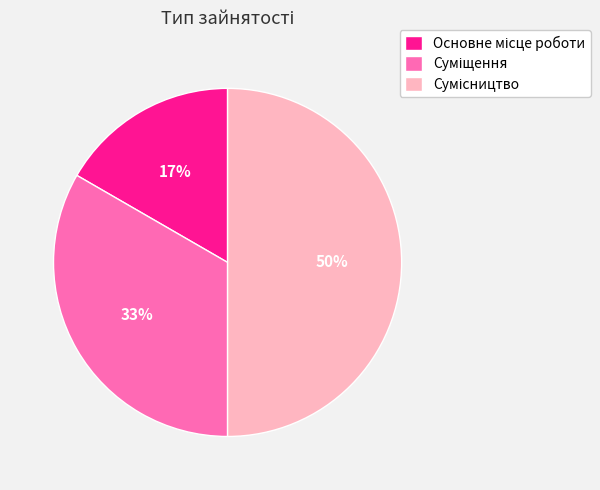

To the nearest percent, what is the difference between the largest and smallest slice percentages?

33%